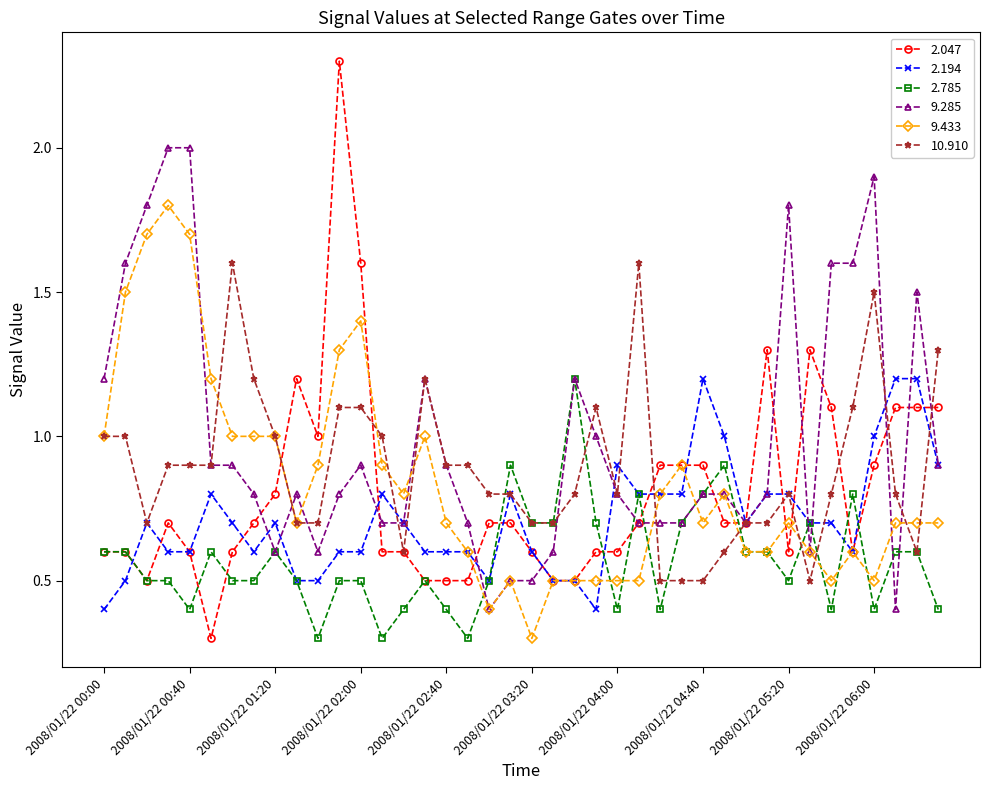

True or false: 2.194 has more than 2 interior local peaks.

True